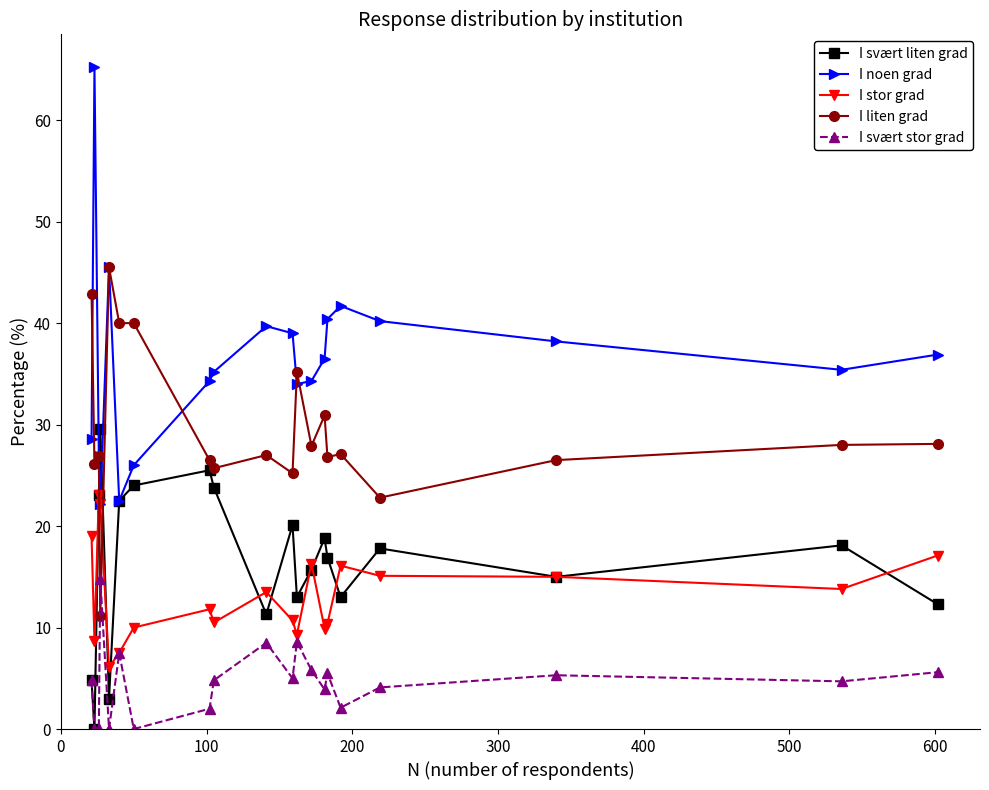

How many interior local valleys does the I svært liten grad series have?

6